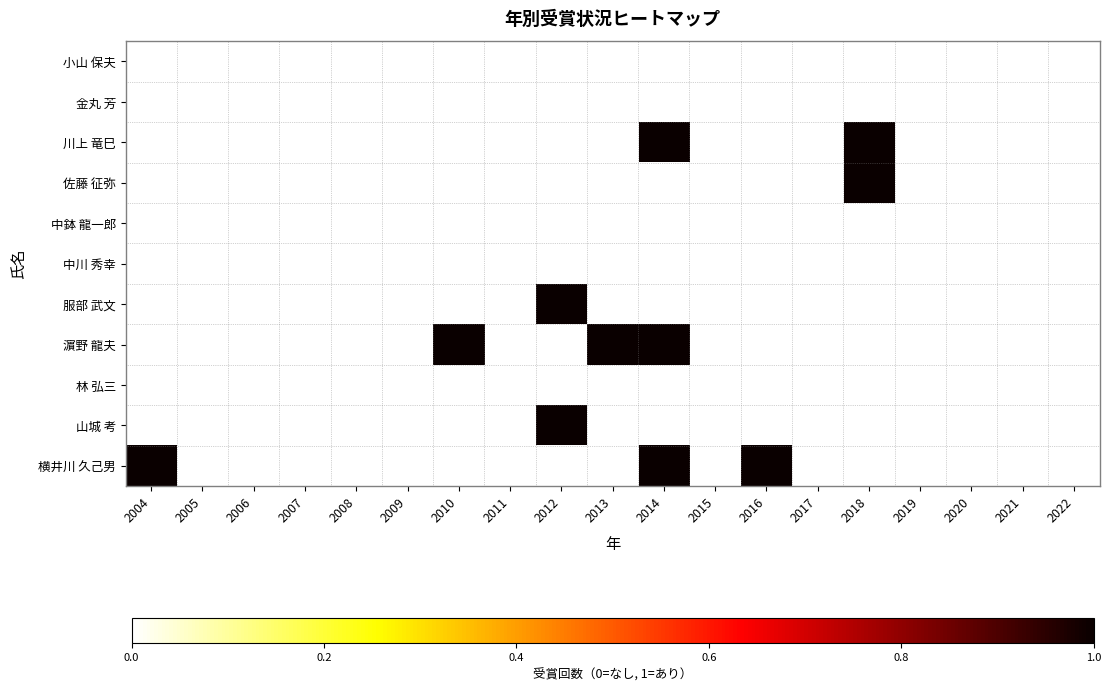

Which has a higher value, 2012 or 2005?

2012